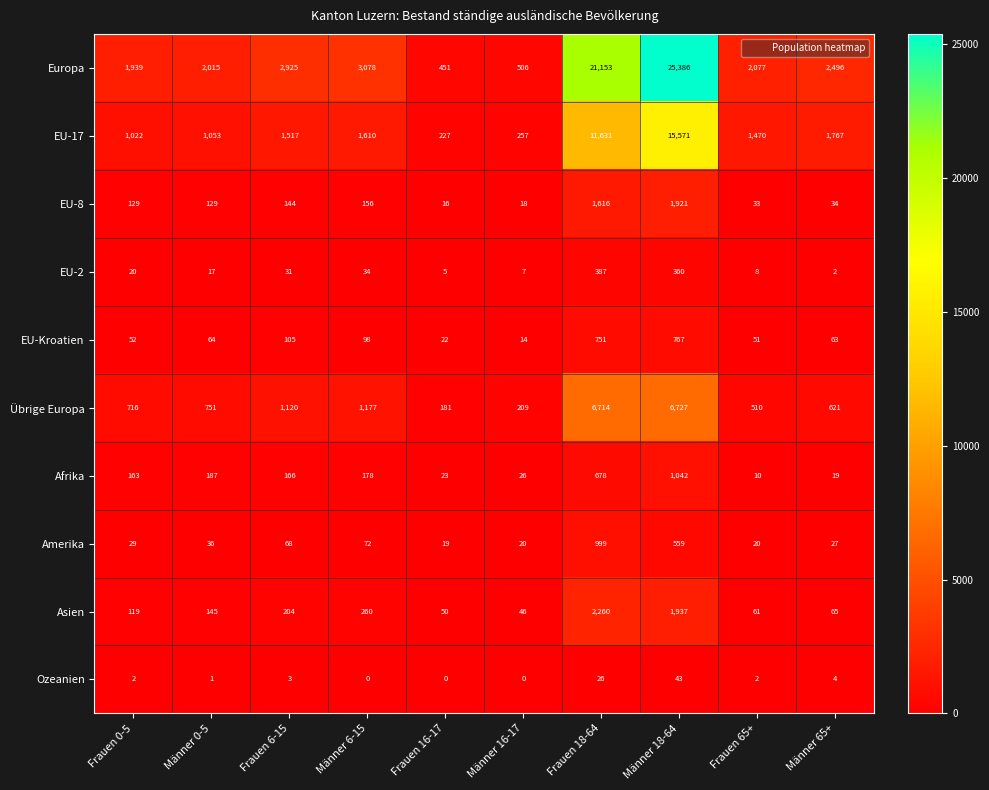

Read the Europa value at Männer 16-17, to the nearest 50.

500